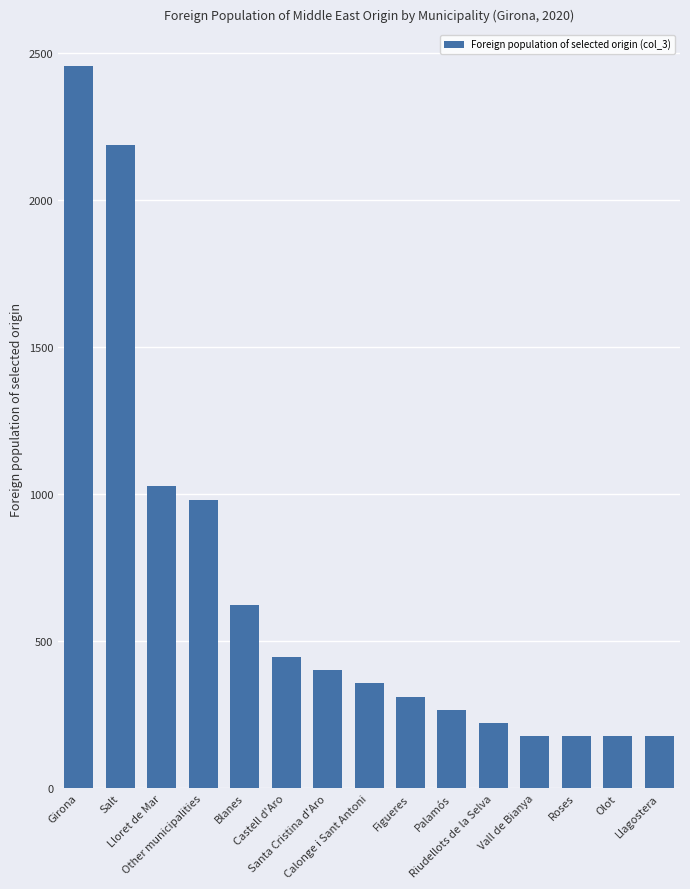

What is the label of the 12th bar from the left?

Vall de Bianya